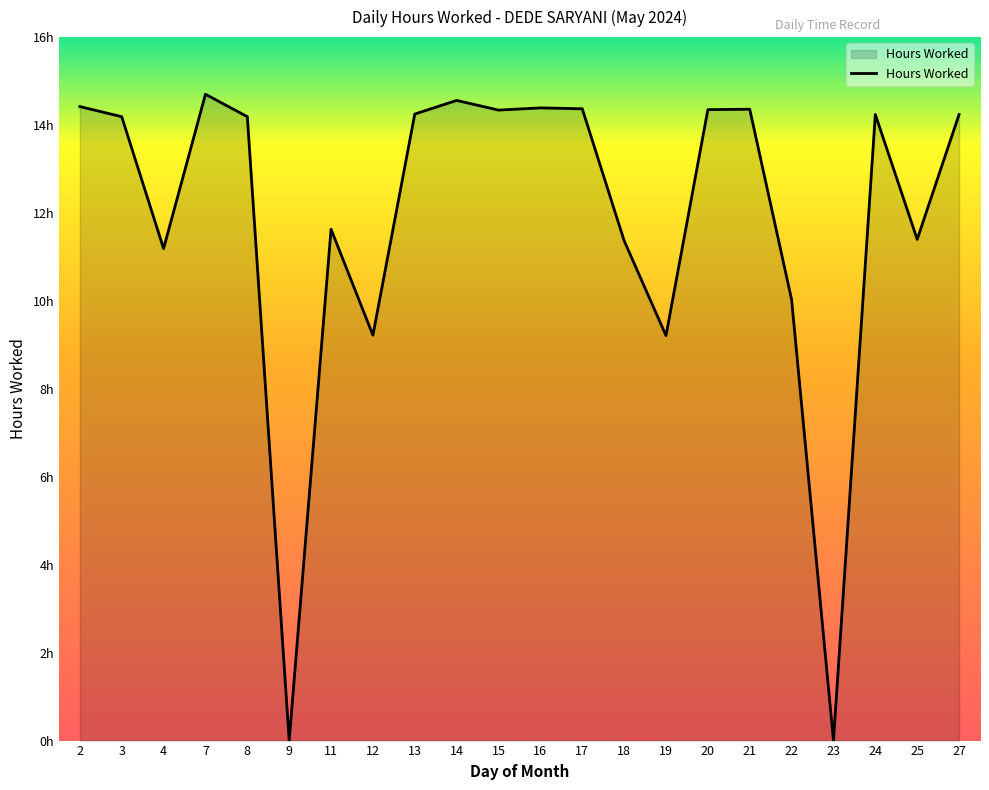

Does the chart have visible grid lines?

No